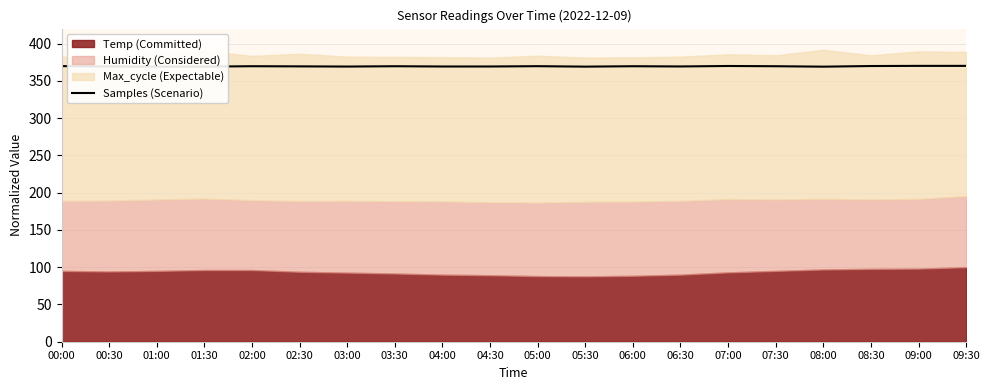

Reading left to right, what are all the values shown in this chart?

00:00=369.7	00:30=369.2	01:00=368.9	01:30=369.0	02:00=369.5	02:30=369.3	03:00=369.1	03:30=369.5	04:00=369.2	04:30=369.2	05:00=369.6	05:30=369.0	06:00=369.5	06:30=369.2	07:00=369.9	07:30=369.5	08:00=368.9	08:30=369.8	09:00=370.0	09:30=370.0